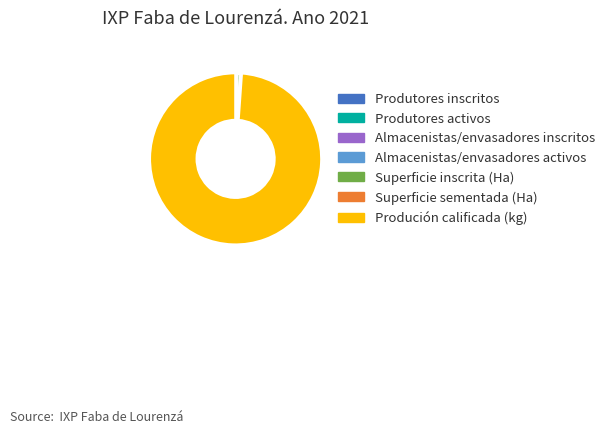

Which category has the biggest portion of the pie?

Produción calificada (kg)